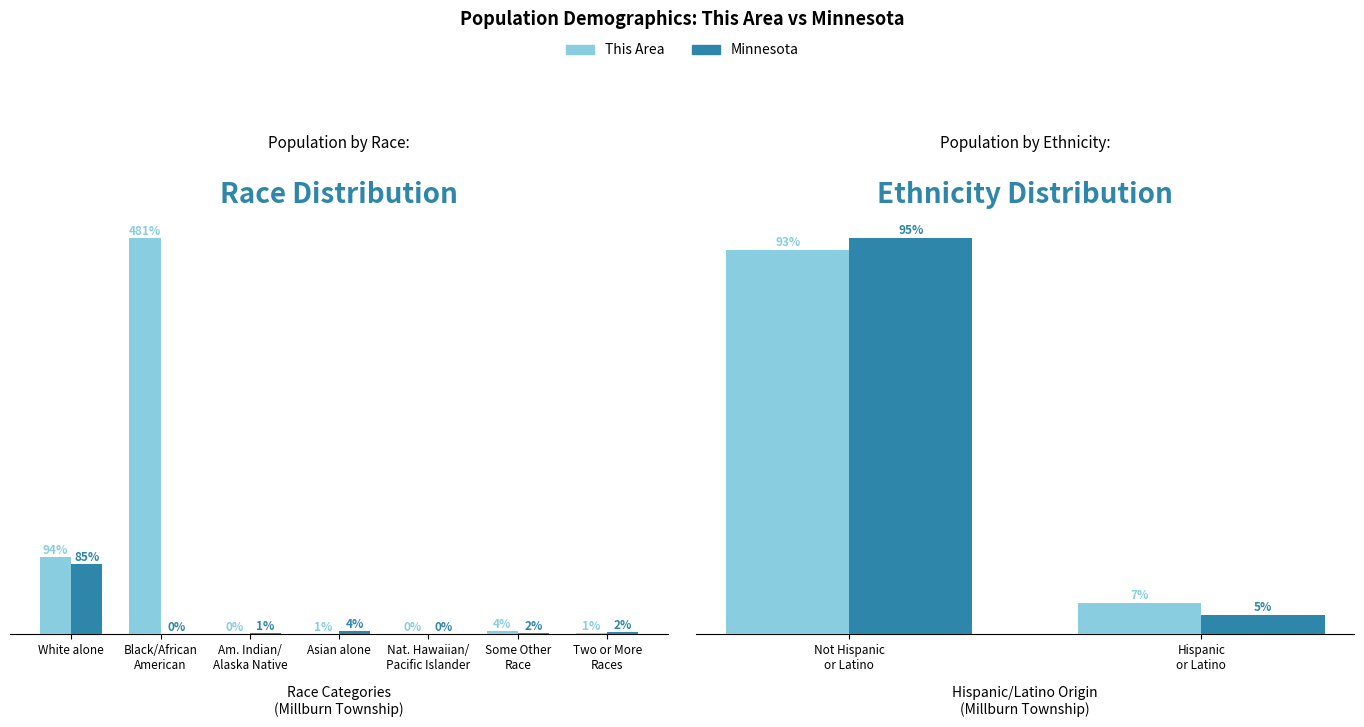

Does the chart contain any negative values?

No